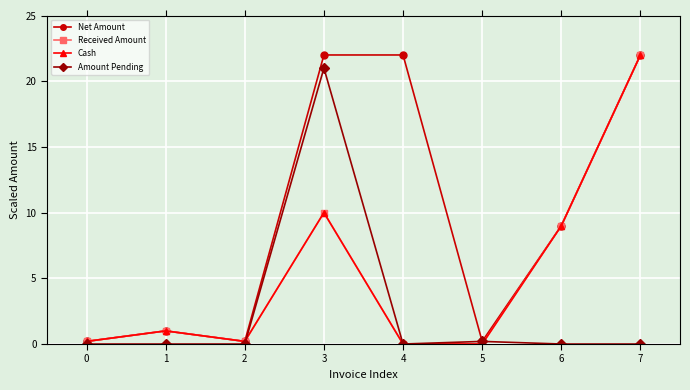

Is this an area chart (filled region under the line)?

No